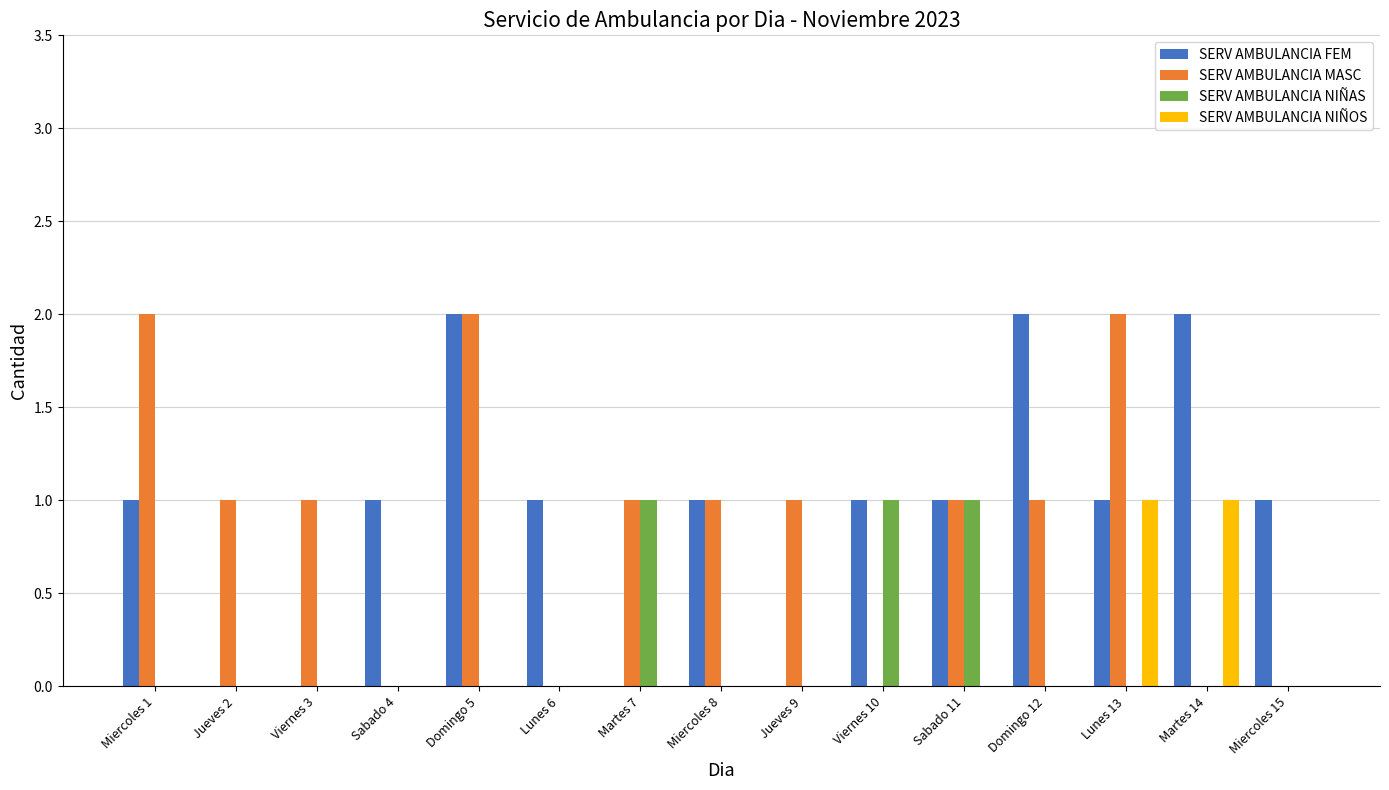

Between Domingo 5 and Domingo 12, which series saw the biggest shift?

SERV AMBULANCIA MASC